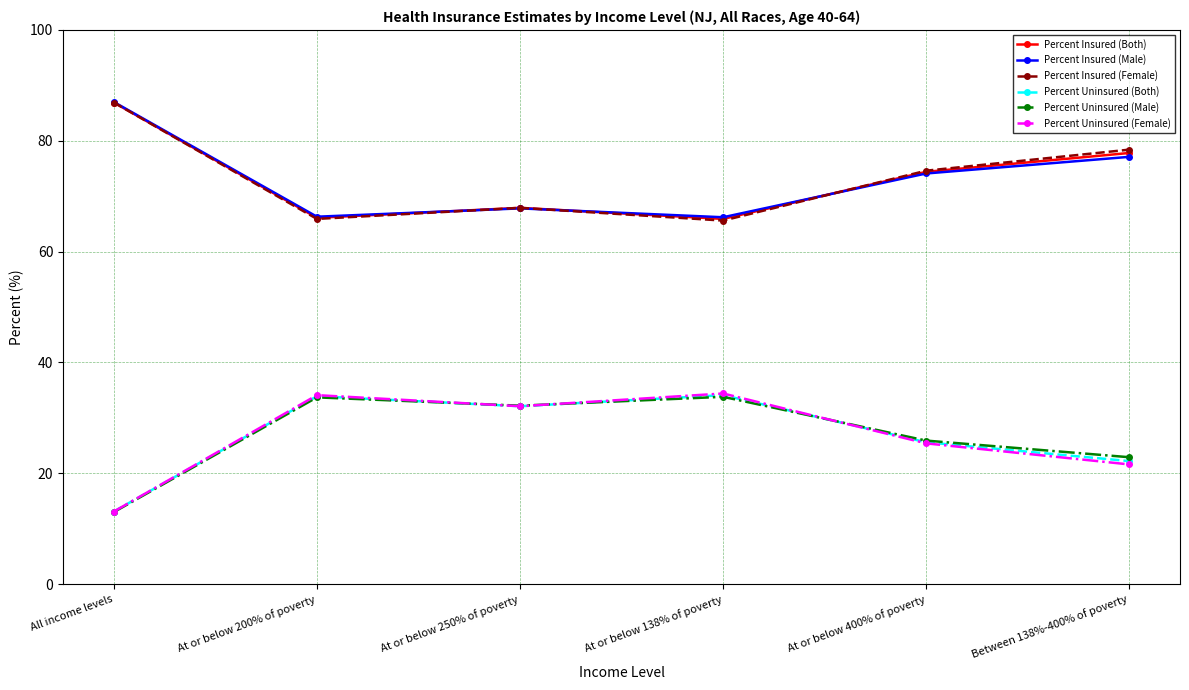

The value of Percent Uninsured (Male) at At or below 138% of poverty is 49.2. True or false?

False